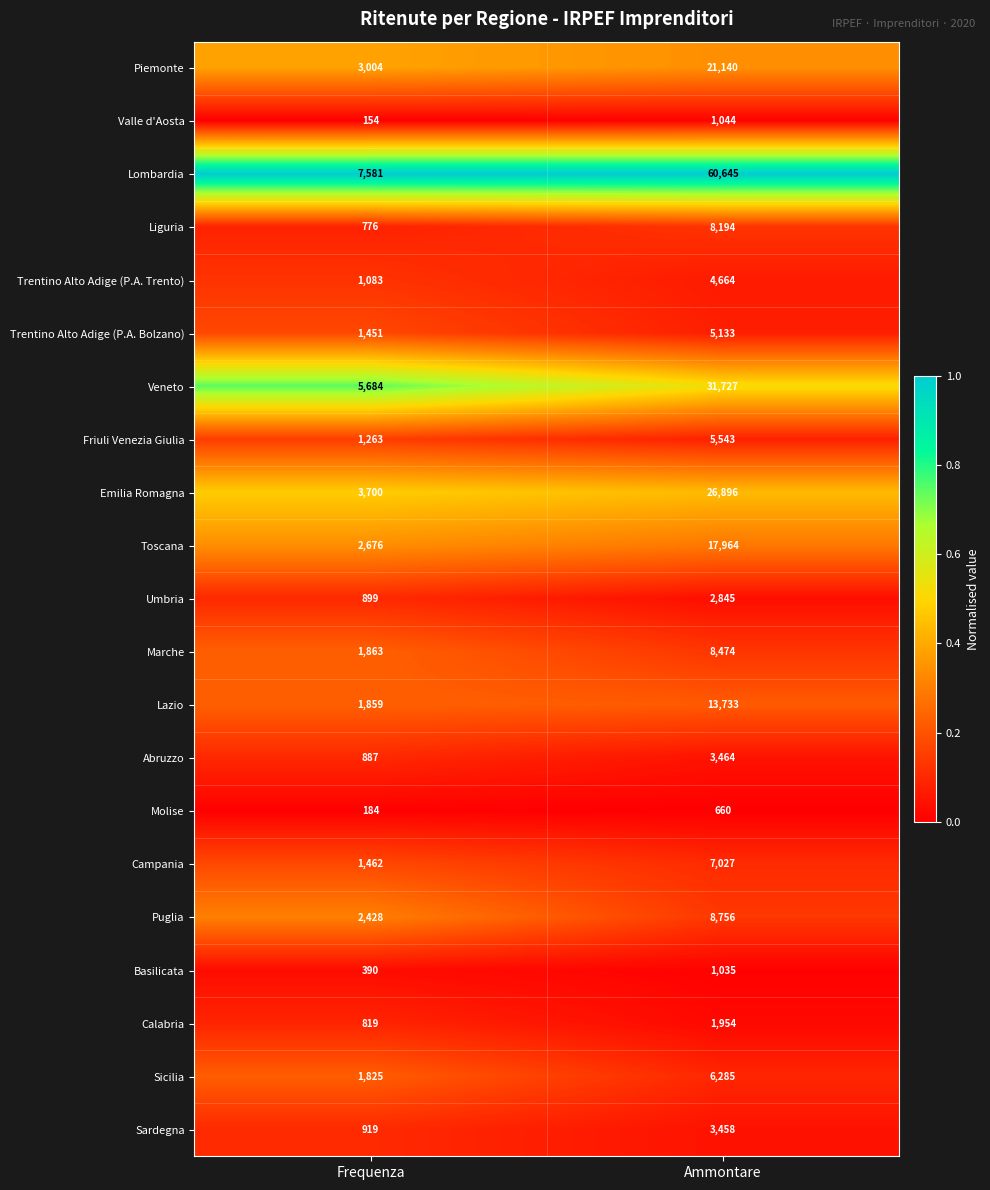

Which series changed the most between Frequenza and Ammontare?

Lombardia